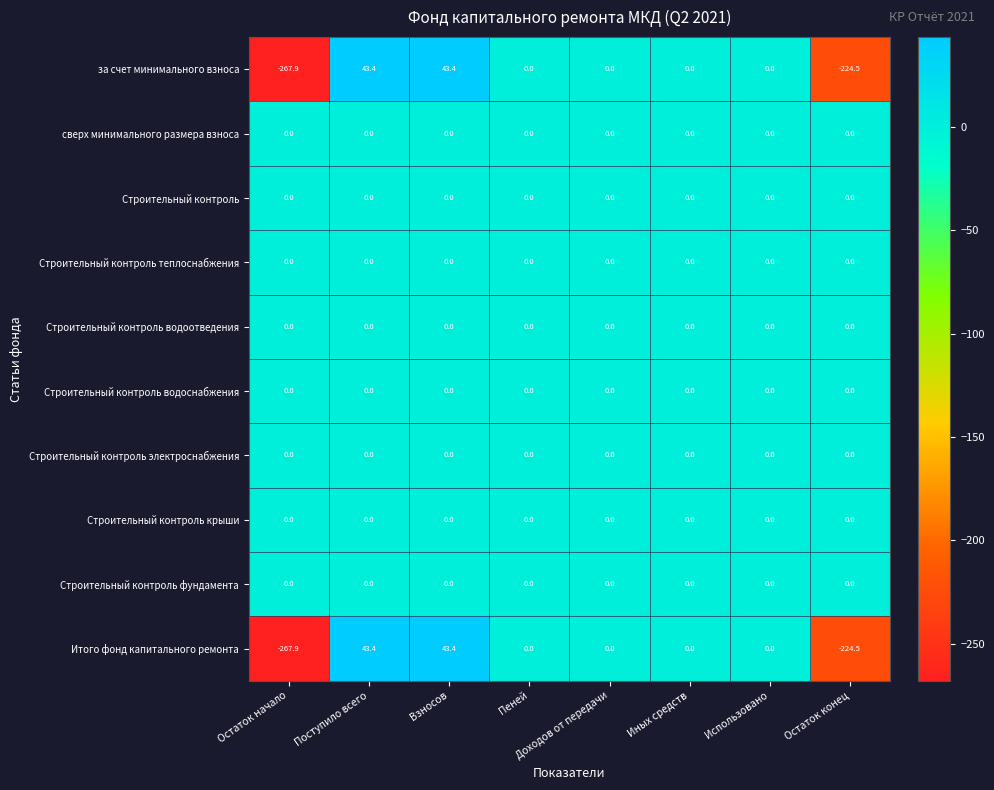

True or false: за счет минимального взноса has a value of 0.0 at Доходов от передачи.

True